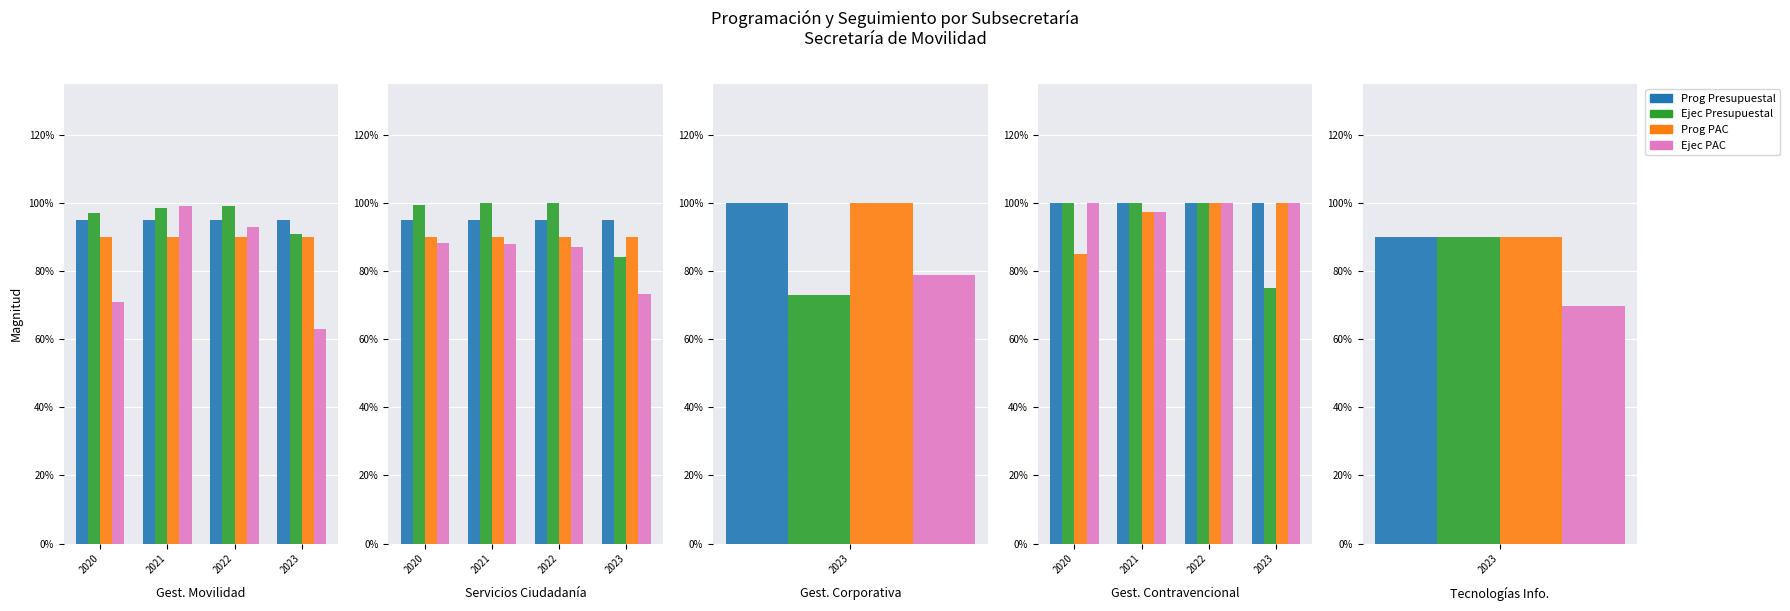

At which category is the sum across all series the highest?

2022